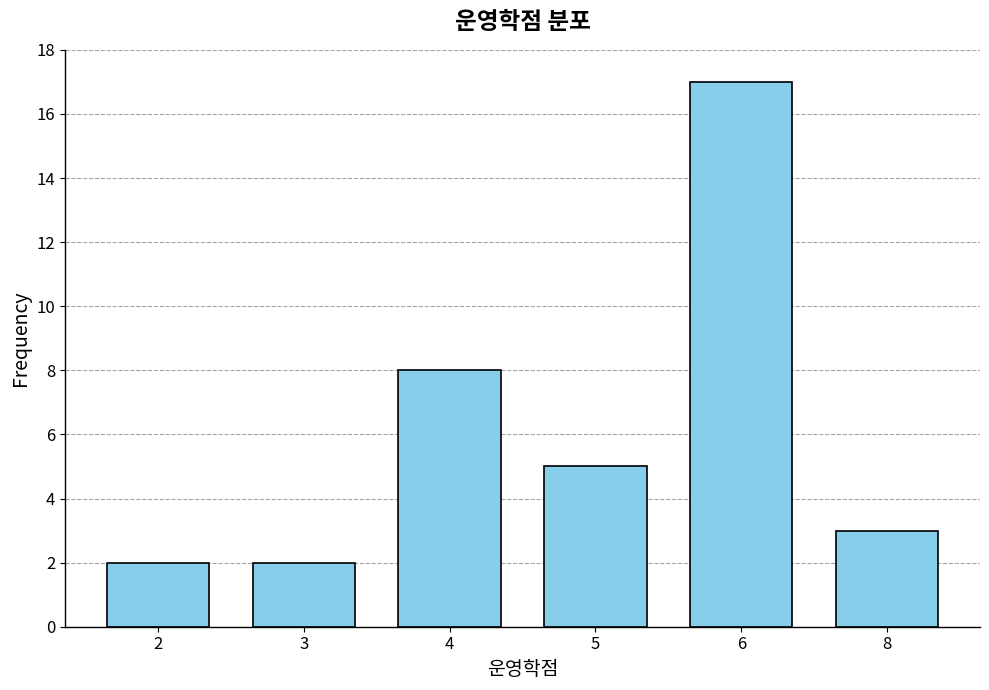

Reading left to right, list all the values displayed in this chart.

2=2	3=2	4=8	5=5	6=17	8=3